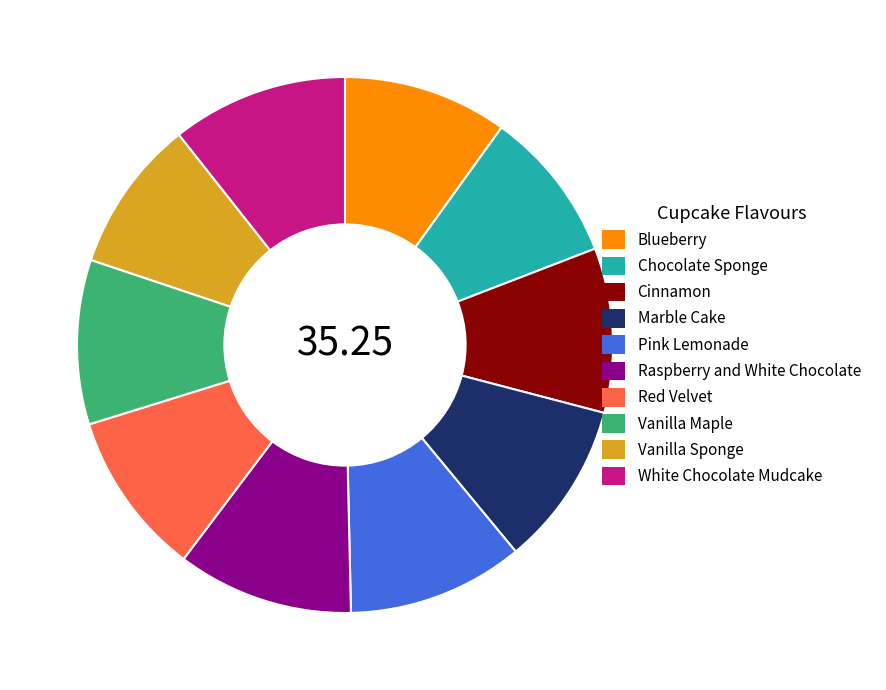

Combined, do Vanilla Maple and Cinnamon account for over 50%?

No